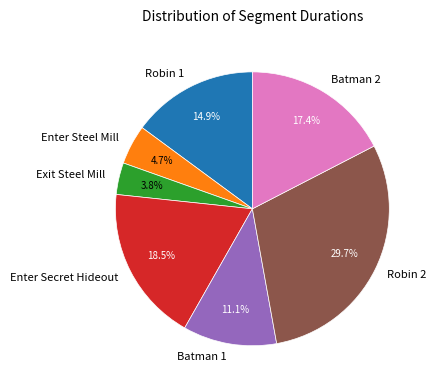

Approximately how many times larger is the value at Exit Steel Mill compared to Batman 1?

0.3